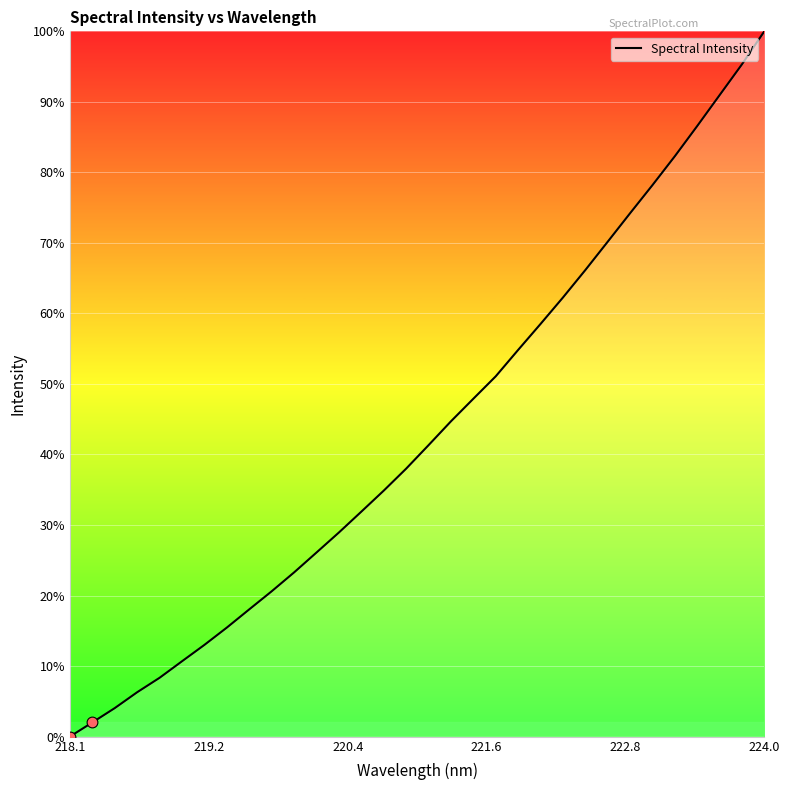

What is the difference between the maximum and minimum values?

100.0